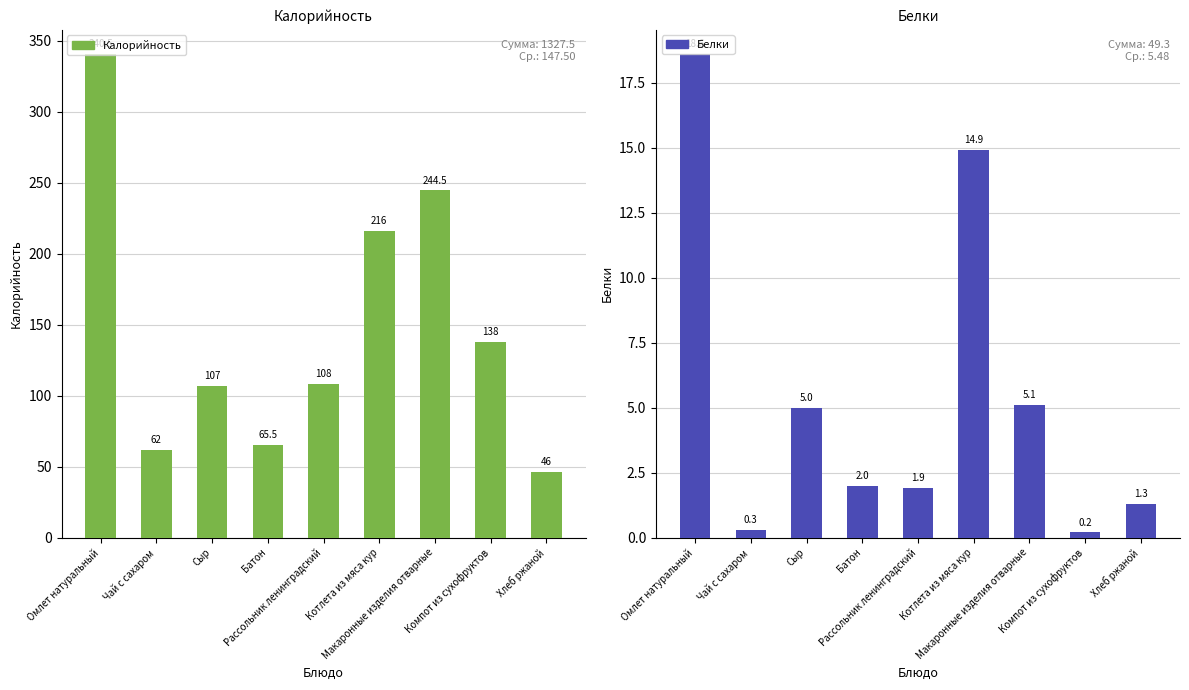

At which label is Калорийность closest to 193?

Котлета из мяса кур